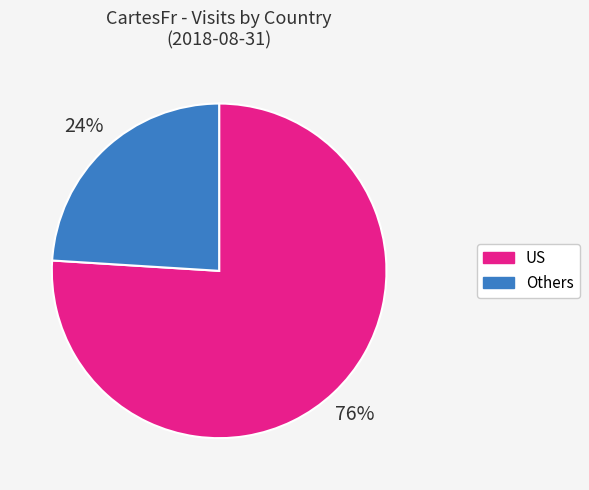

Rank the categories by value from lowest to highest.

Others, US